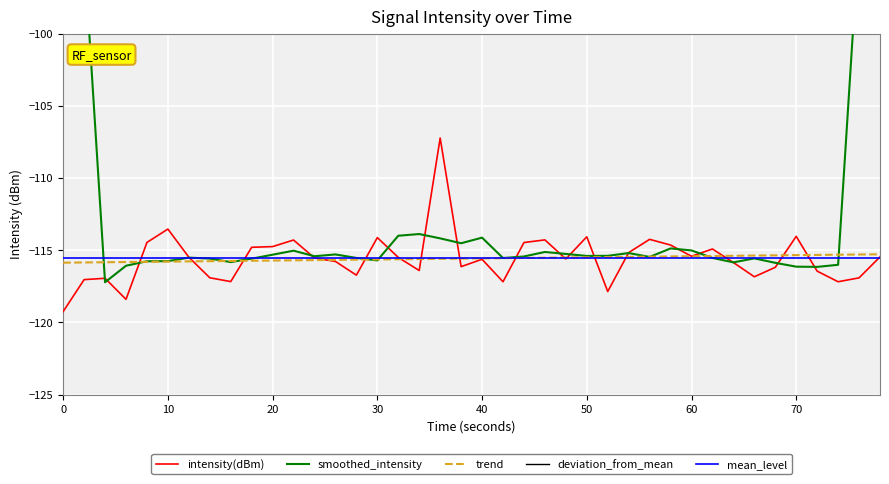

The intensity(dBm) series shows -152.4 at 40. True or false?

False